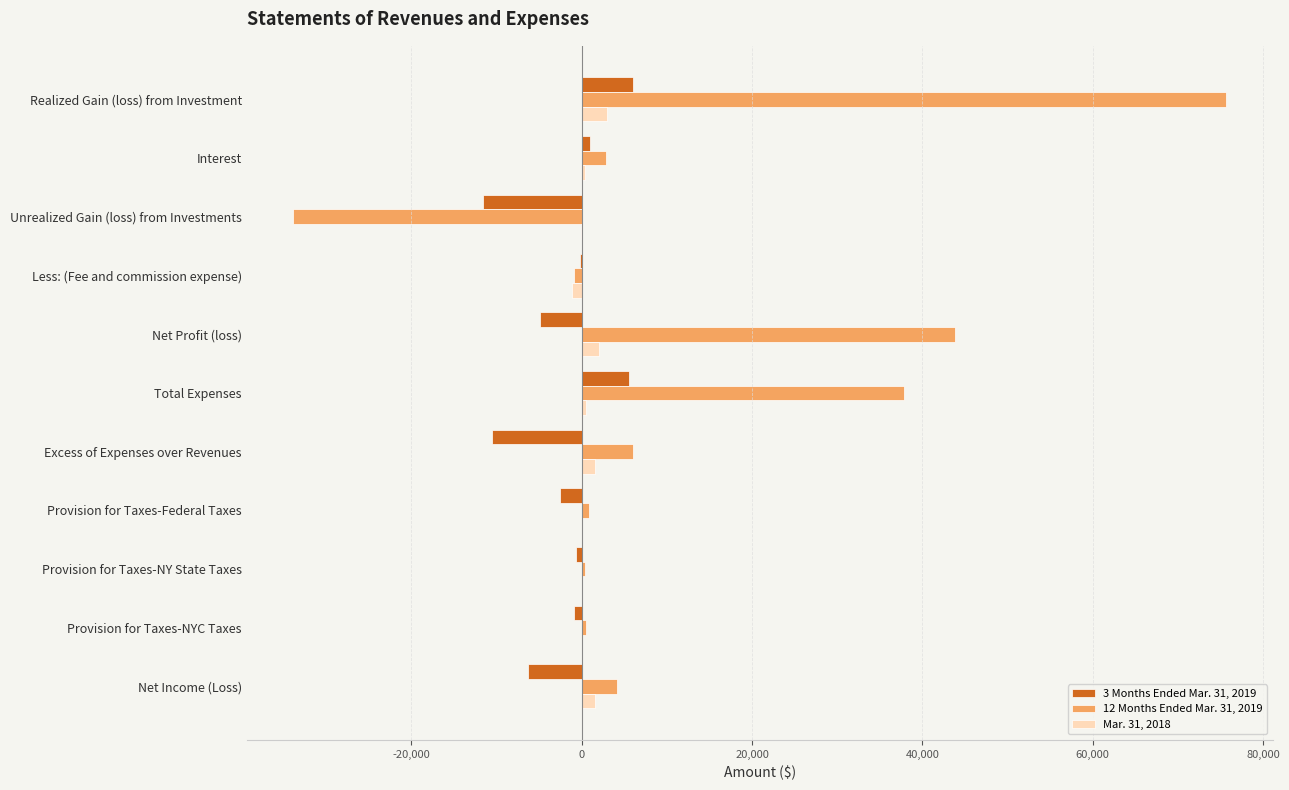

Which series has the widest spread of values?

12 Months Ended Mar. 31, 2019